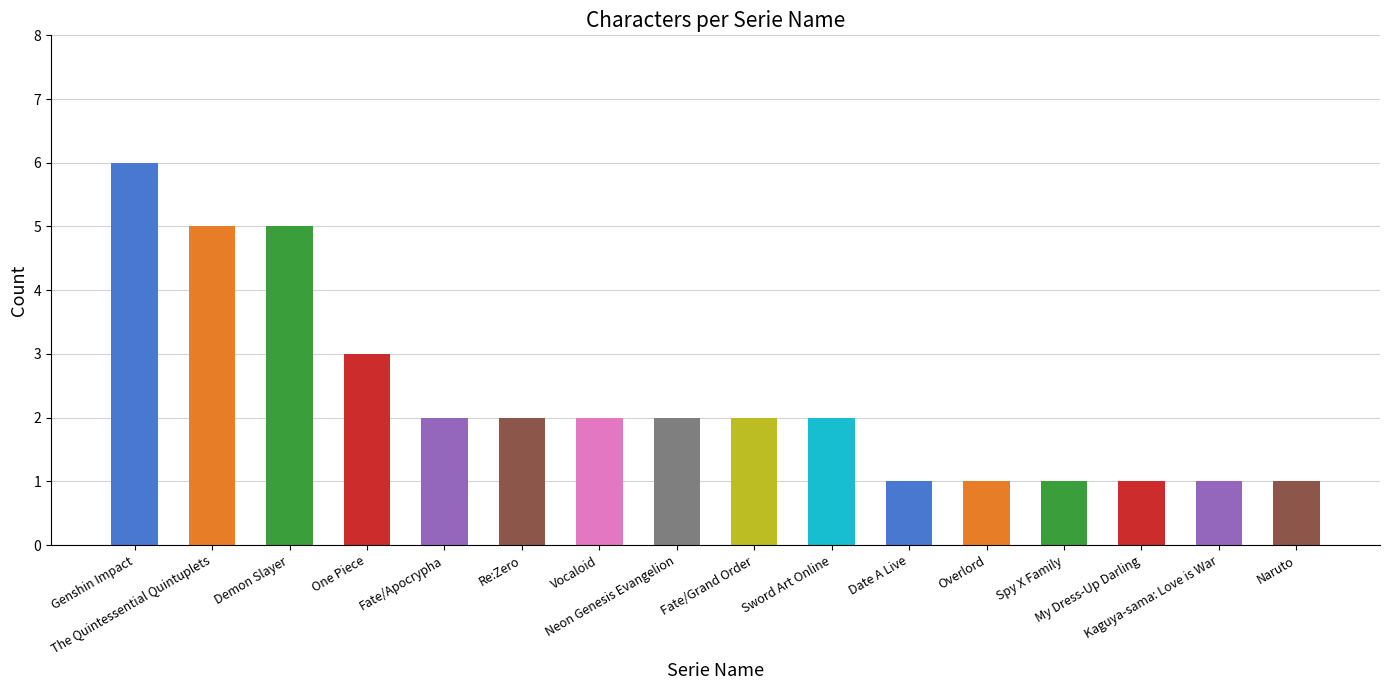

What is the difference between the maximum and minimum values?

5